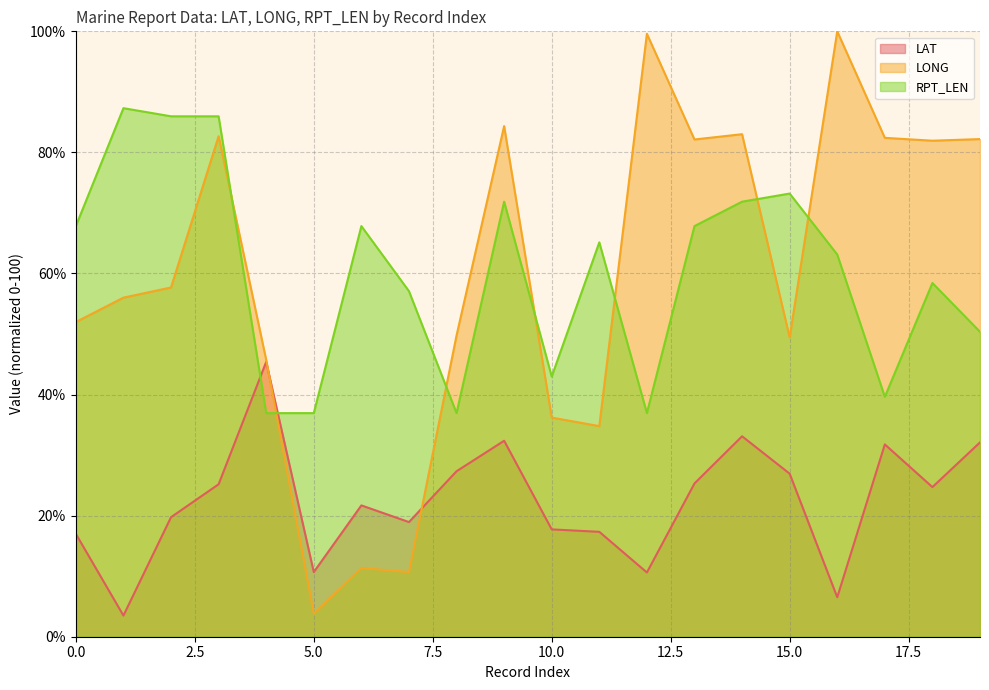

True or false: RPT_LEN line has a value of 64.4 at 10.

False